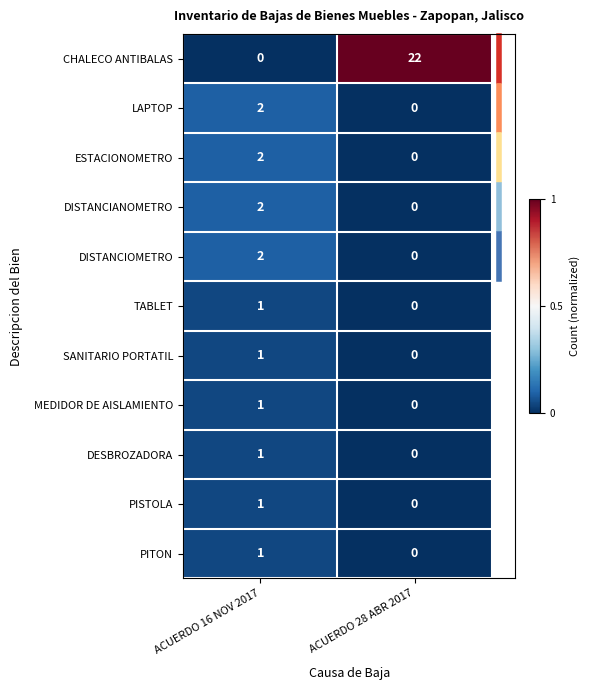

Reading left to right, transcribe all the data shown in this chart.

CHALECO ANTIBALAS: ACUERDO 16 NOV 2017=0	ACUERDO 28 ABR 2017=22
LAPTOP: ACUERDO 16 NOV 2017=2	ACUERDO 28 ABR 2017=0
ESTACIONOMETRO: ACUERDO 16 NOV 2017=2	ACUERDO 28 ABR 2017=0
DISTANCIANOMETRO: ACUERDO 16 NOV 2017=2	ACUERDO 28 ABR 2017=0
DISTANCIOMETRO: ACUERDO 16 NOV 2017=2	ACUERDO 28 ABR 2017=0
TABLET: ACUERDO 16 NOV 2017=1	ACUERDO 28 ABR 2017=0
SANITARIO PORTATIL: ACUERDO 16 NOV 2017=1	ACUERDO 28 ABR 2017=0
MEDIDOR DE AISLAMIENTO: ACUERDO 16 NOV 2017=1	ACUERDO 28 ABR 2017=0
DESBROZADORA: ACUERDO 16 NOV 2017=1	ACUERDO 28 ABR 2017=0
PISTOLA: ACUERDO 16 NOV 2017=1	ACUERDO 28 ABR 2017=0
PITON: ACUERDO 16 NOV 2017=1	ACUERDO 28 ABR 2017=0